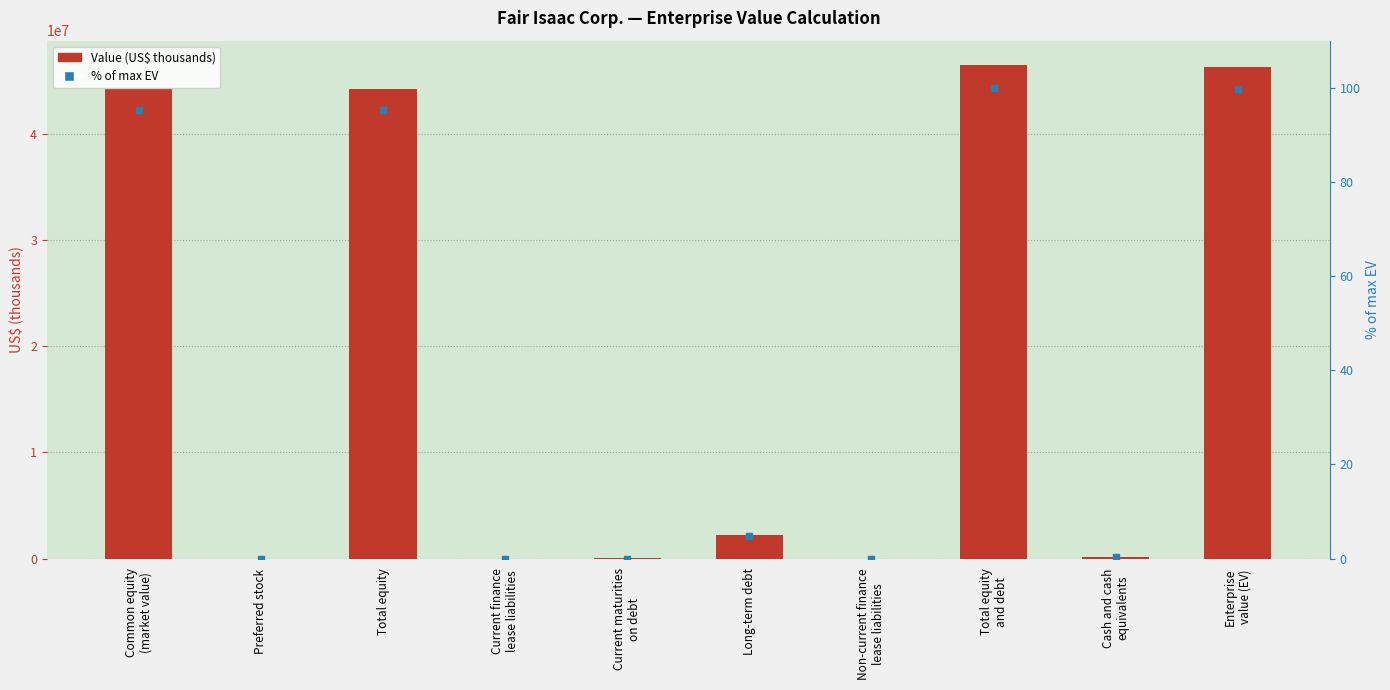

Which series has the largest total across all categories?

Value (US$ thousands)